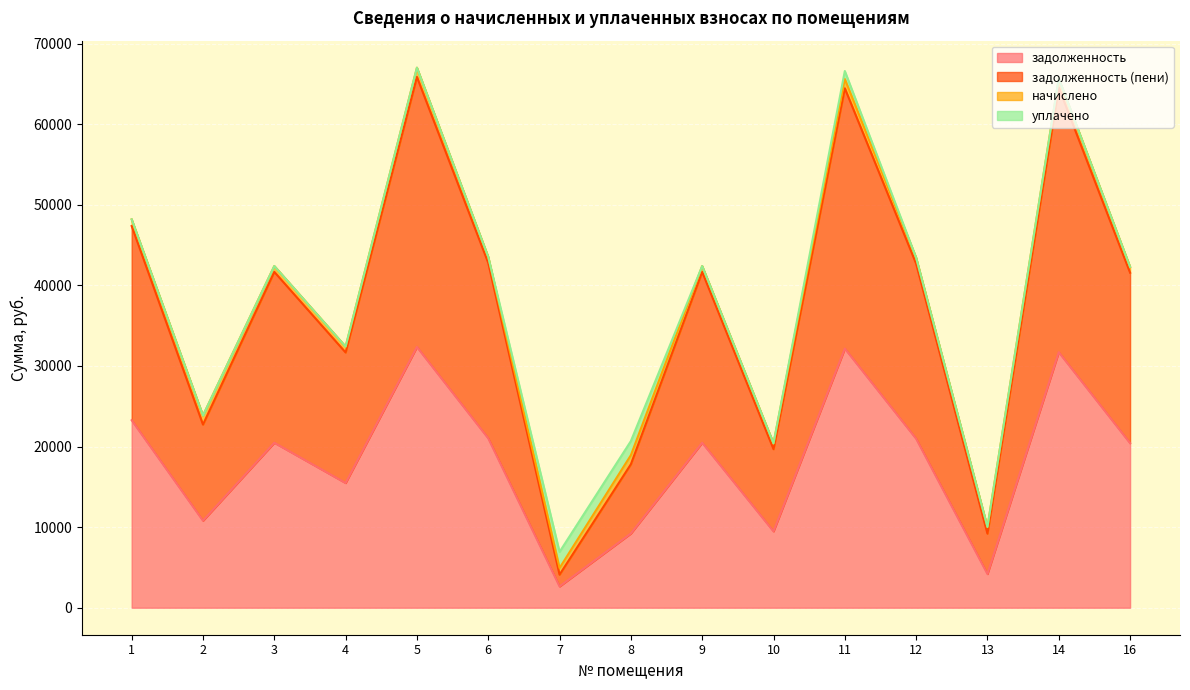

What is the maximum value for задолженность?

32355.8